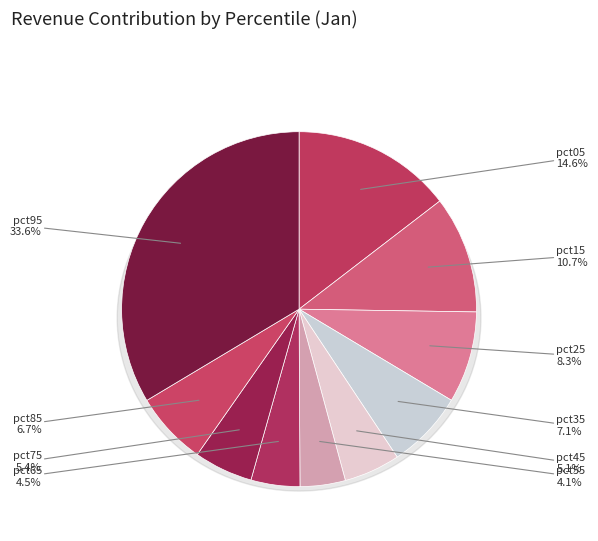

The pct85 slice represents 1% of the pie. True or false?

False